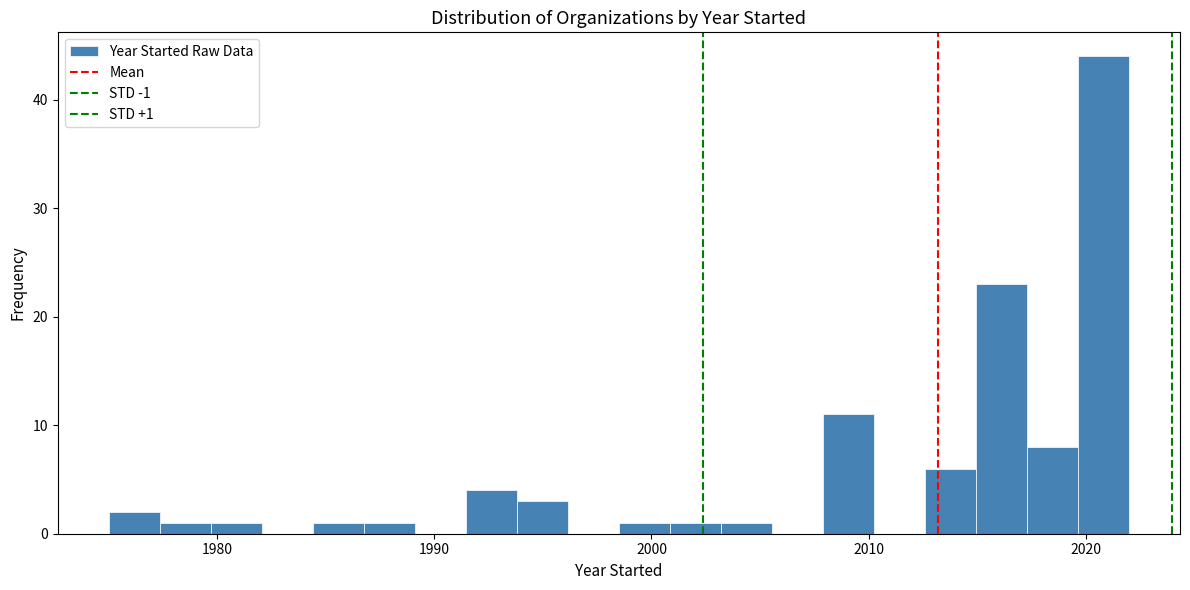

Read against the x-axis, roughly where is the centre of the tallest bar?

2021